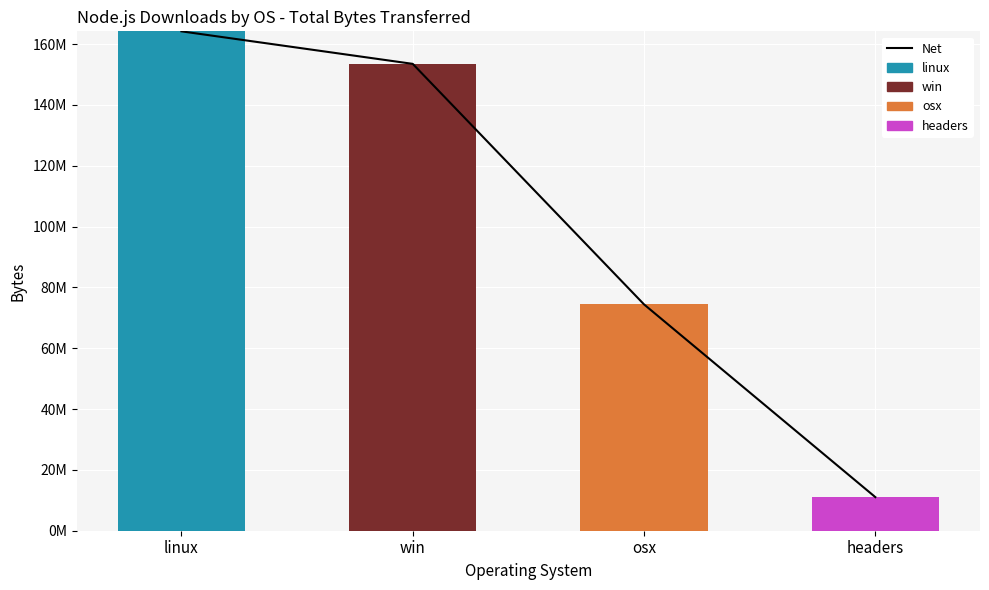

What is the average value of the Net series?

100769401